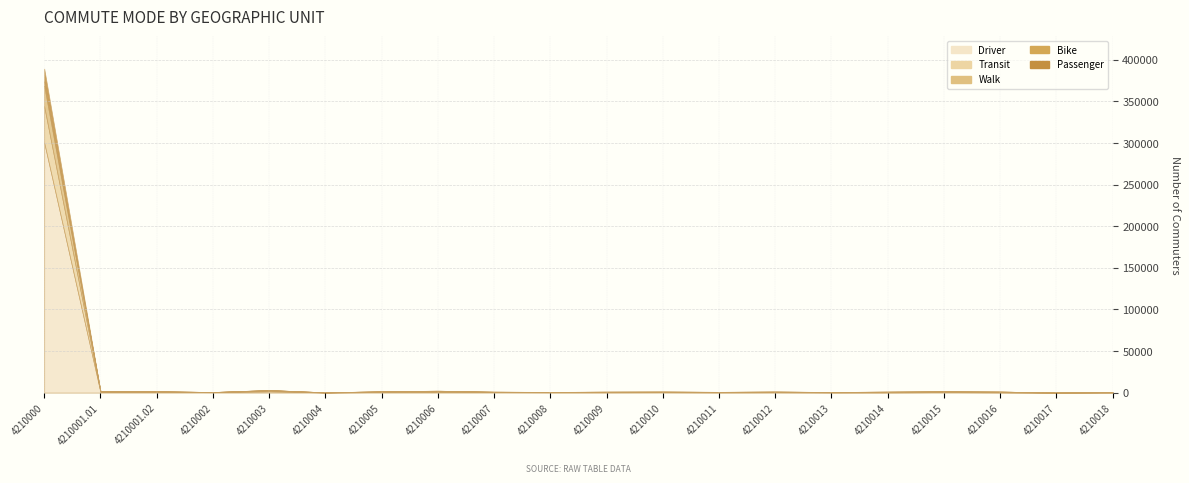

Reading left to right, transcribe all the data shown in this chart.

Driver: 4210000=300565	4210001.01=720	4210001.02=810	4210002=470	4210003=1430	4210004=160	4210005=655	4210006=925	4210007=555	4210008=410	4210009=430	4210010=530	4210011=335	4210012=475	4210013=275	4210014=330	4210015=580	4210016=350	4210017=10	4210018=145
Transit: 4210000=43535	4210001.01=480	4210001.02=435	4210002=85	4210003=790	4210004=50	4210005=300	4210006=530	4210007=195	4210008=205	4210009=260	4210010=225	4210011=185	4210012=230	4210013=170	4210014=240	4210015=265	4210016=220	4210017=15	4210018=175
Walk: 4210000=24765	4210001.01=315	4210001.02=290	4210002=75	4210003=690	4210004=50	4210005=480	4210006=625	4210007=215	4210008=105	4210009=305	4210010=355	4210011=275	4210012=430	4210013=200	4210014=475	4210015=660	4210016=595	4210017=40	4210018=340
Bike: 4210000=5155	4210001.01=55	4210001.02=95	4210002=10	4210003=135	4210004=10	4210005=105	4210006=155	4210007=85	4210008=20	4210009=80	4210010=75	4210011=55	4210012=50	4210013=55	4210014=70	4210015=30	4210016=20	4210017=0	4210018=35
Passenger: 4210000=15375	4210001.01=50	4210001.02=60	4210002=20	4210003=75	4210004=0	4210005=45	4210006=25	4210007=40	4210008=45	4210009=40	4210010=45	4210011=35	4210012=20	4210013=25	4210014=0	4210015=15	4210016=10	4210017=0	4210018=0